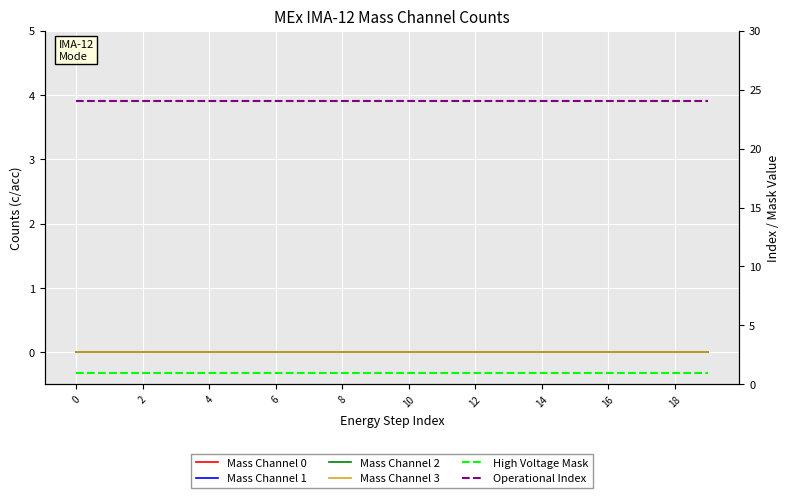

Reading left to right, what are all the values shown in this chart?

Mass Channel 0: 0	0	0	0	0	0	0	0	0	0	0	0	0	0	0	0	0	0	0	0
Mass Channel 1: 0	0	0	0	0	0	0	0	0	0	0	0	0	0	0	0	0	0	0	0
Mass Channel 2: 0	0	0	0	0	0	0	0	0	0	0	0	0	0	0	0	0	0	0	0
Mass Channel 3: 0	0	0	0	0	0	0	0	0	0	0	0	0	0	0	0	0	0	0	0
High Voltage Mask: 1	1	1	1	1	1	1	1	1	1	1	1	1	1	1	1	1	1	1	1
Operational Index: 24	24	24	24	24	24	24	24	24	24	24	24	24	24	24	24	24	24	24	24